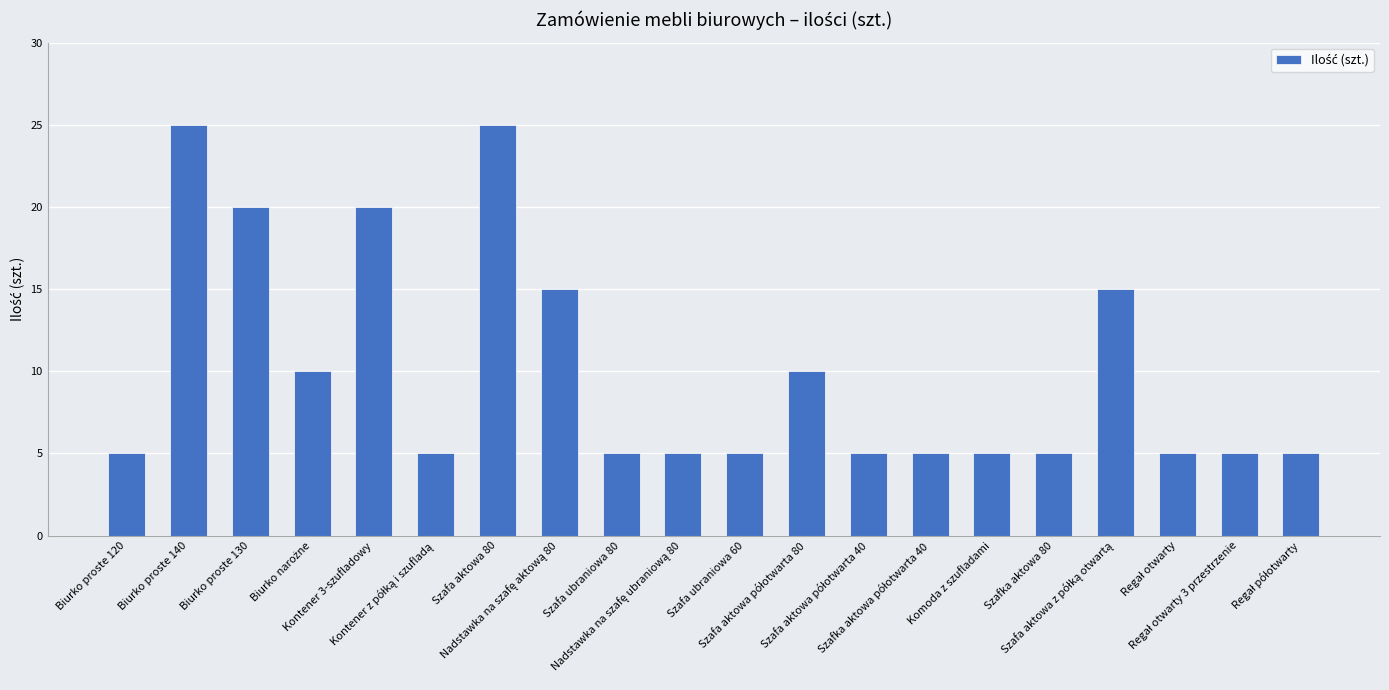

What is the value of the 17th bar from the left?

15